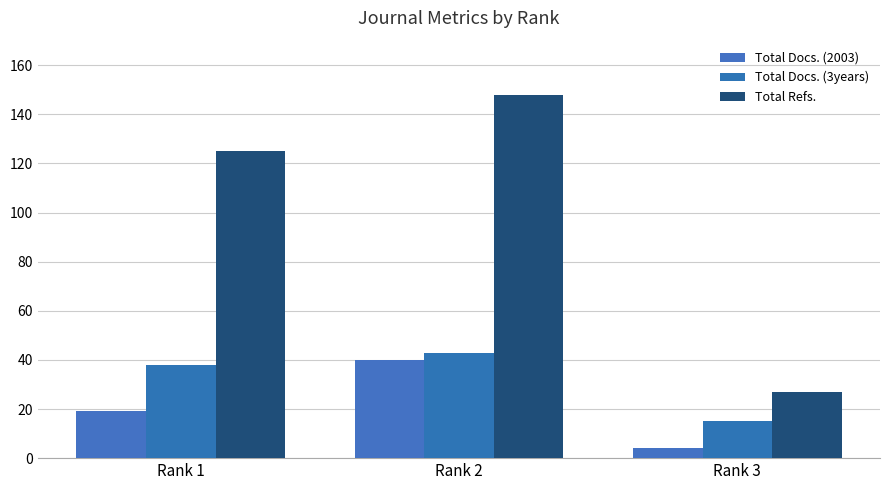

Which series has the largest total across all categories?

Total Refs.